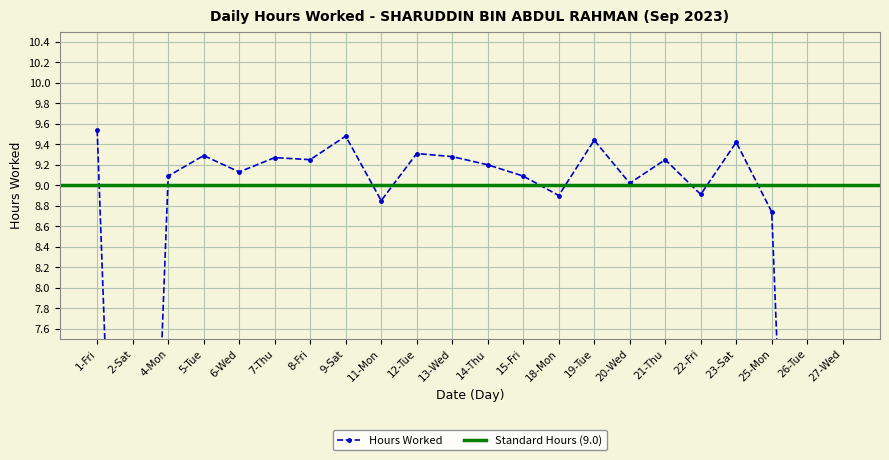

What is the change in value from 15-Fri to 19-Tue?

+0.3